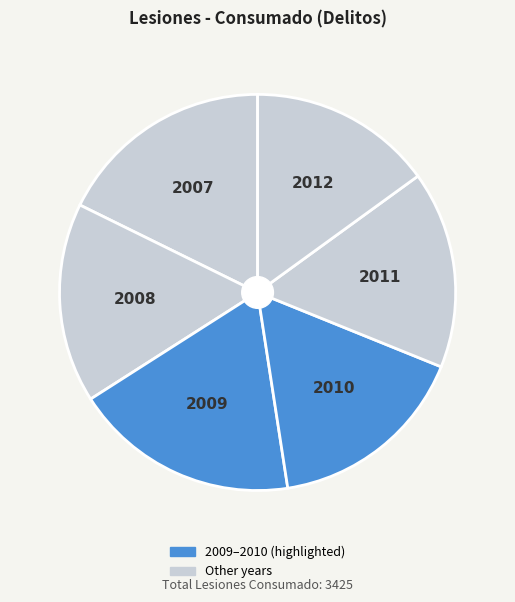

Combined, do 2010 and 2012 account for over 50%?

No